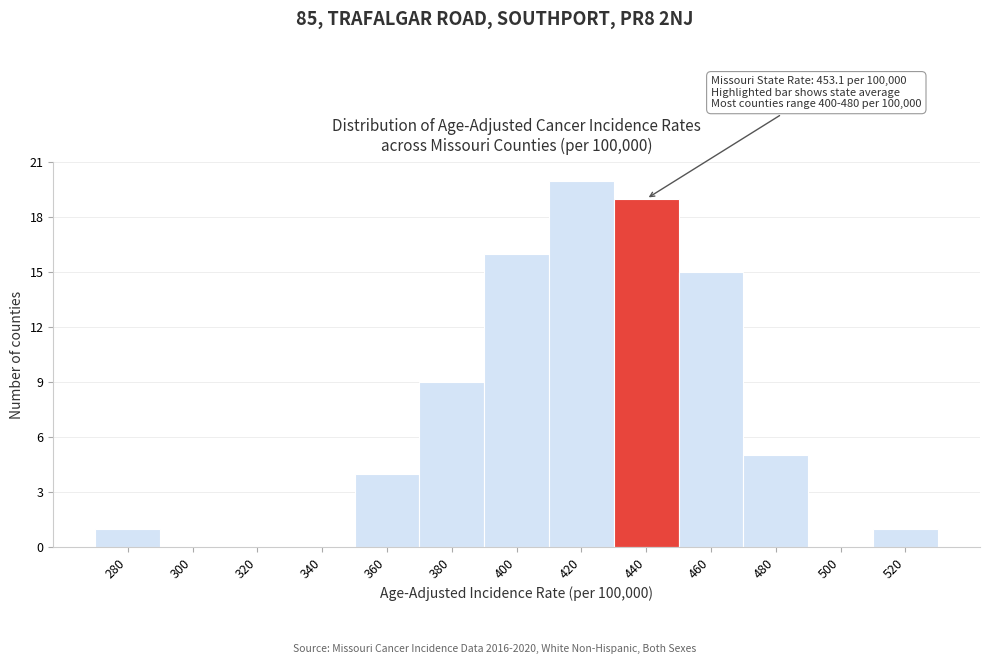

Reading right to left, transcribe all the data shown in this chart.

520=1	500=0	480=5	460=15	440=19	420=20	400=16	380=9	360=4	340=0	320=0	300=0	280=1